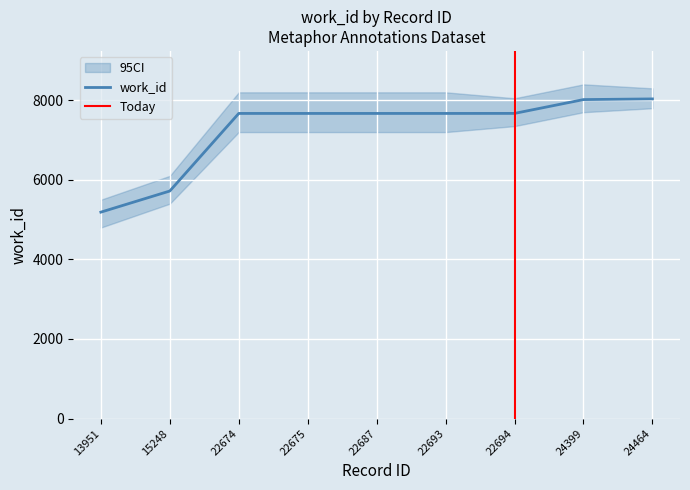

True or false: the data has more than 1 interior local peaks.

False